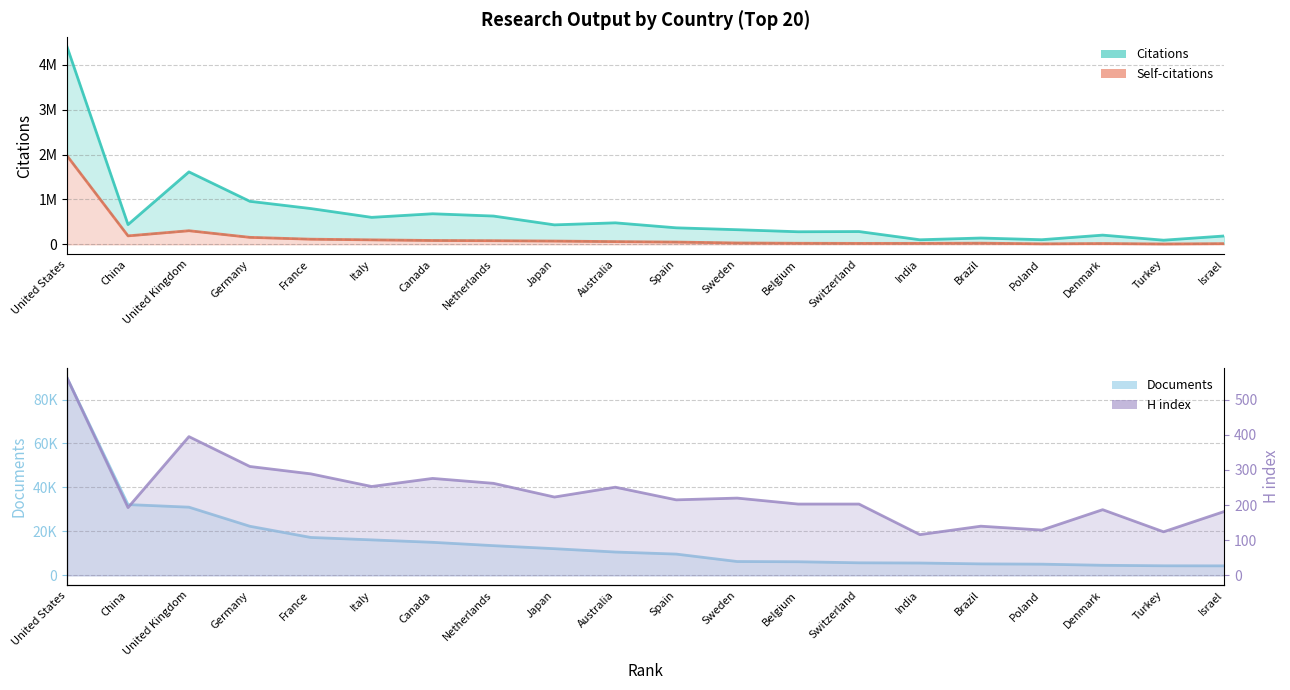

Read the Citations value at Brazil, to the nearest 10.

140880